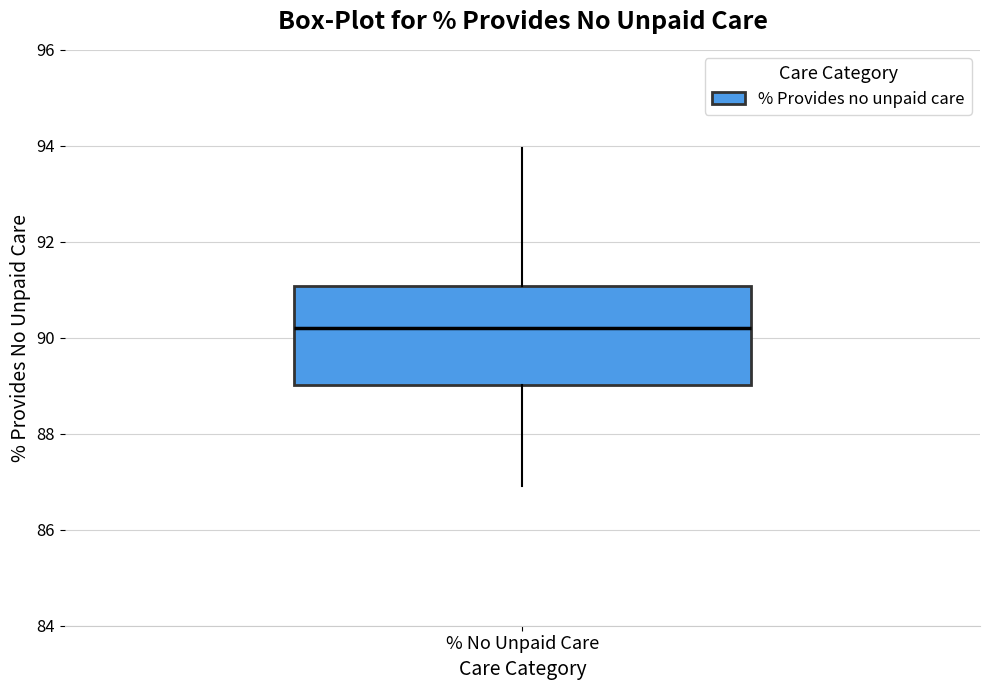

Transcribe this box plot: give where the median line is, the range the box spans, and where the two whiskers end, as read against the y-axis. The values are not printed on the chart, so give them approximately, as read against the axis.

median 90.2, box 89.0 to 91.0, whiskers 87.0 to 94.0